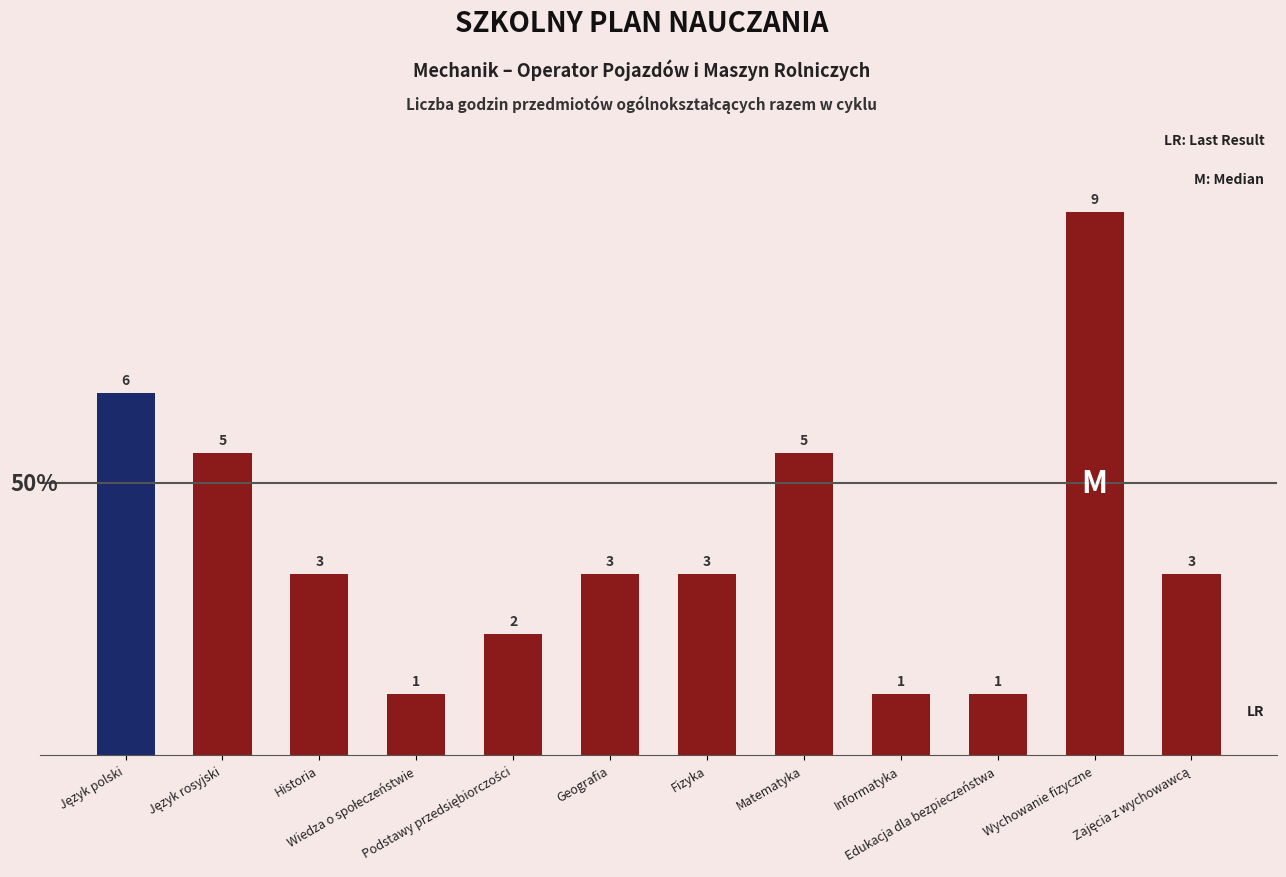

Does the chart contain any negative values?

No